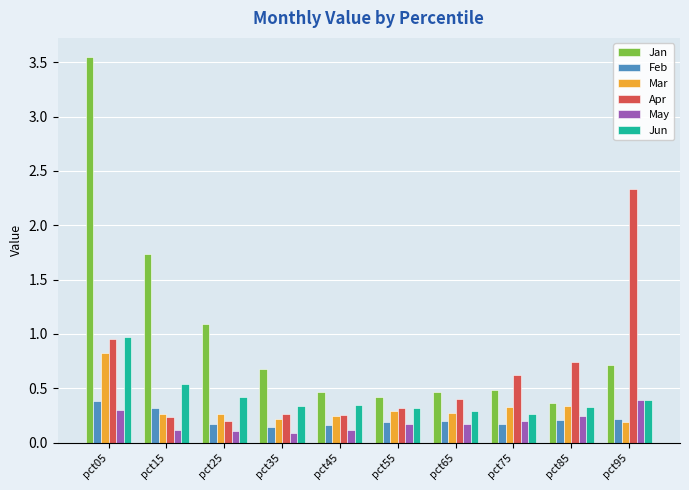

What is the sum of all Jan values?

10.0